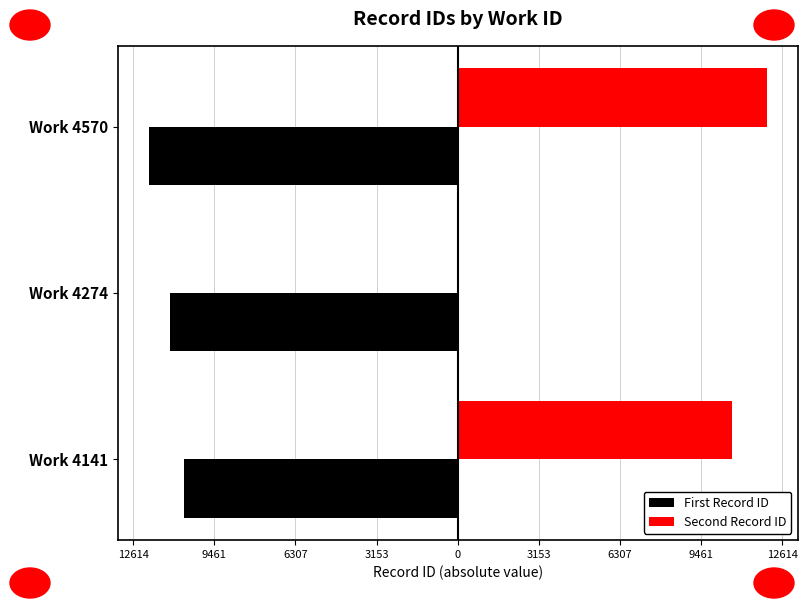

What is the average value of the Second Record ID series?

7561